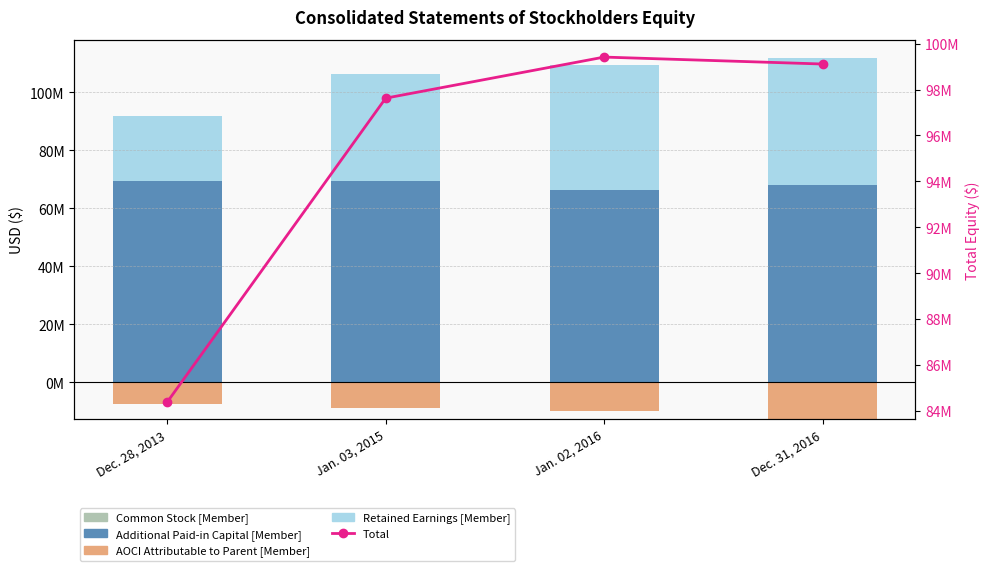

What is the difference between the Retained Earnings [Member] values at Dec. 28, 2013 and Dec. 31, 2016?

21254000